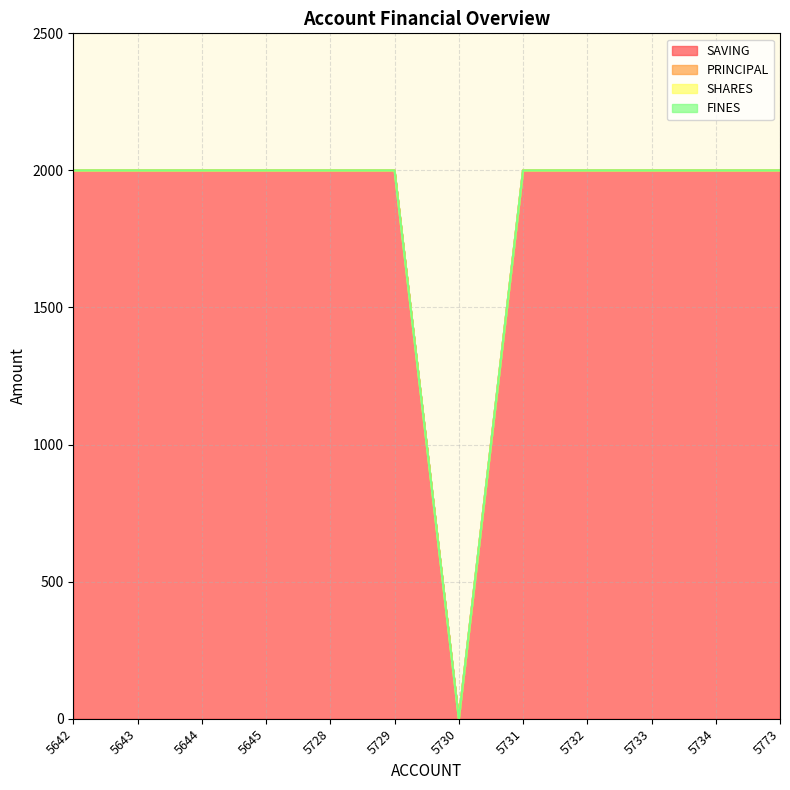

True or false: PRINCIPAL and SHARES intersect in this chart.

False